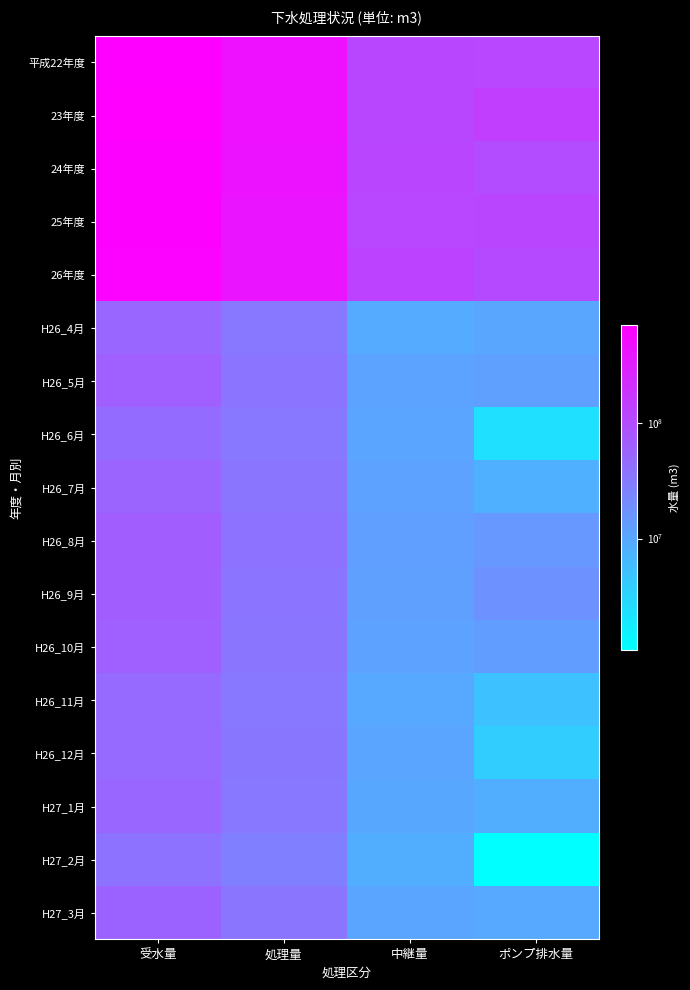

At which category is the sum across all series the highest?

受水量